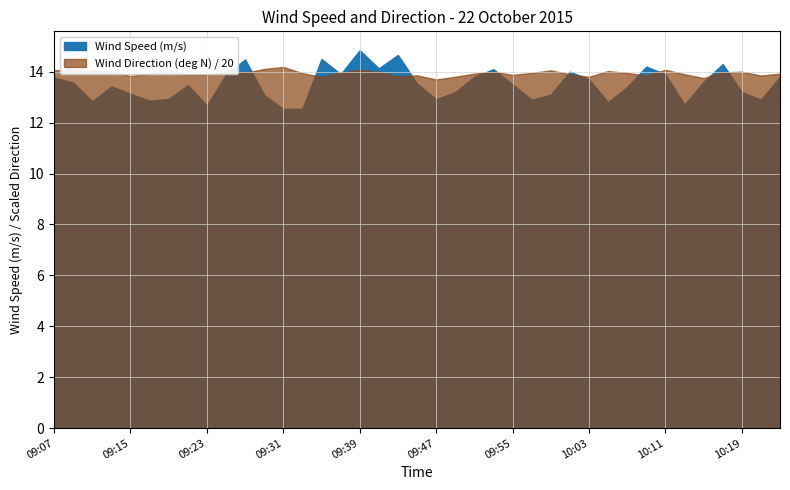

What is the sum of the Wind Speed (m/s) values at 10:15 and 10:19?

26.8